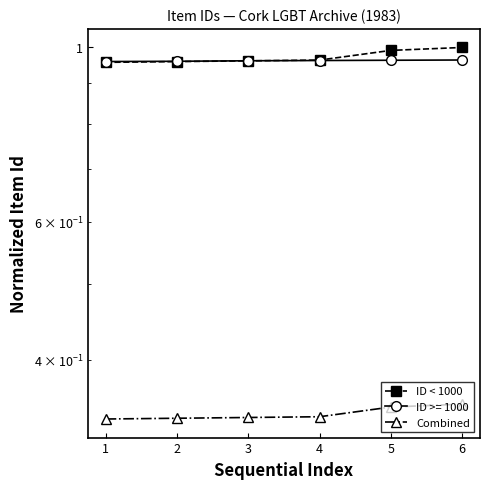

The value of ID < 1000 at 0 is 0.4. True or false?

False